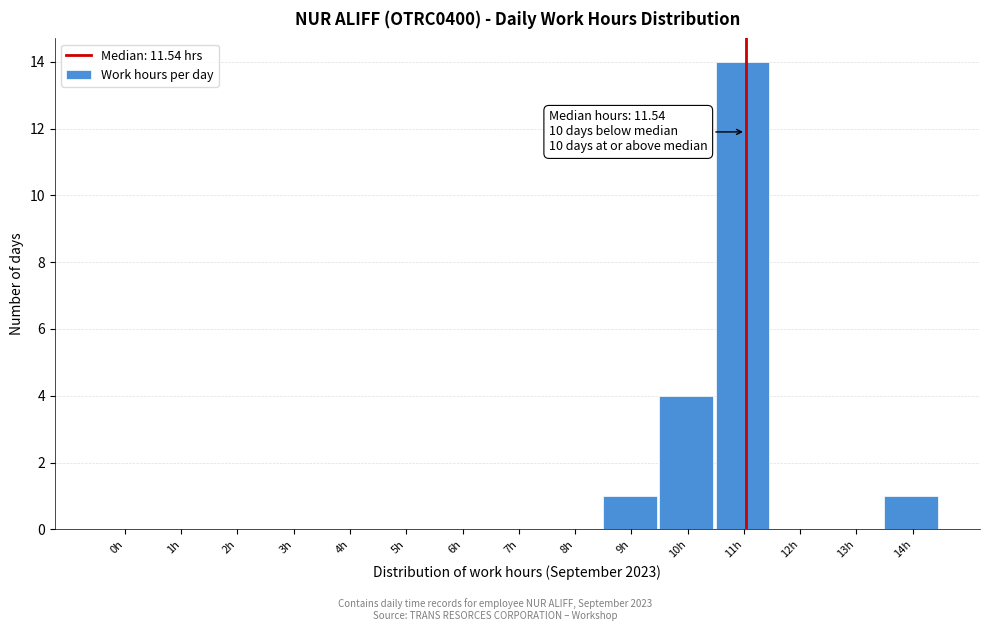

Reading right to left, what are all the values shown in this chart?

14h=1	13h=0	12h=0	11h=14	10h=4	9h=1	8h=0	7h=0	6h=0	5h=0	4h=0	3h=0	2h=0	1h=0	0h=0